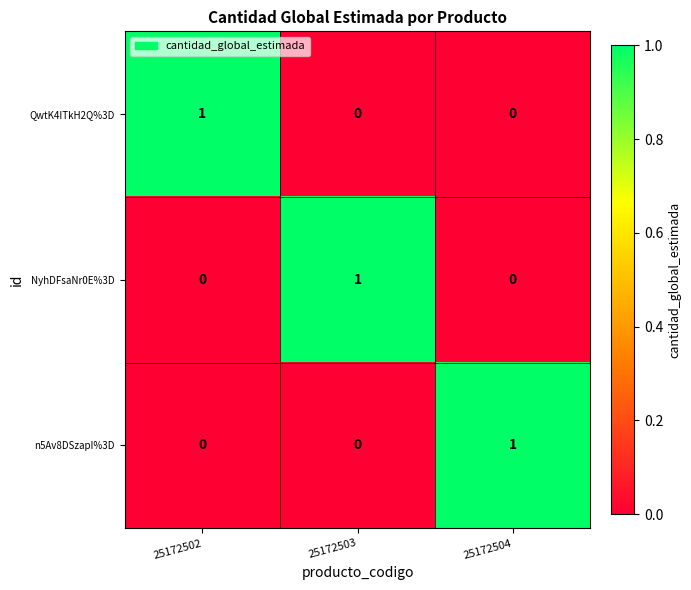

Which category has the highest value in the n5Av8DSzapI%3D series?

25172504